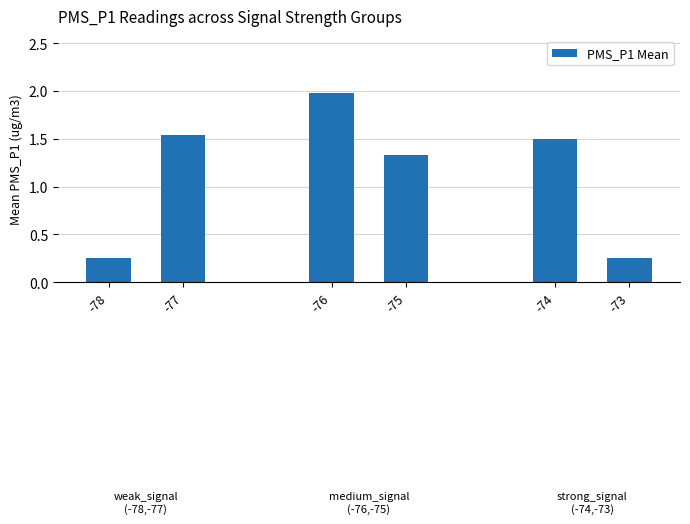

Where is the data nearest to the value 1?

-75